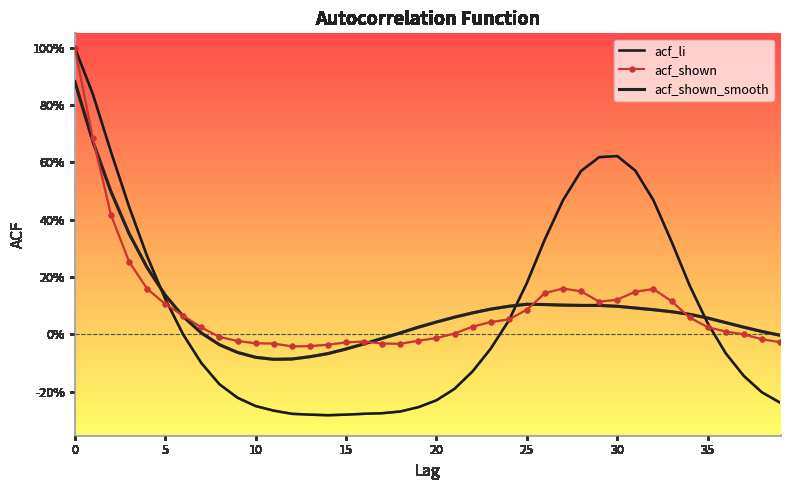

How many interior local valleys does the acf_shown_smooth series have?

1